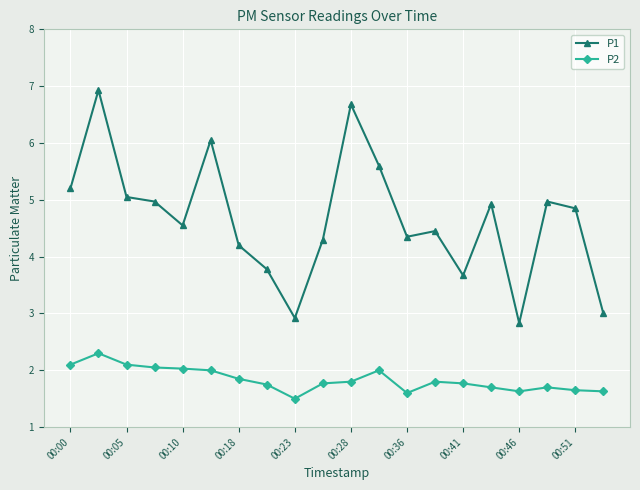

What is the difference between the second highest and second lowest values in the P2 series?

0.5